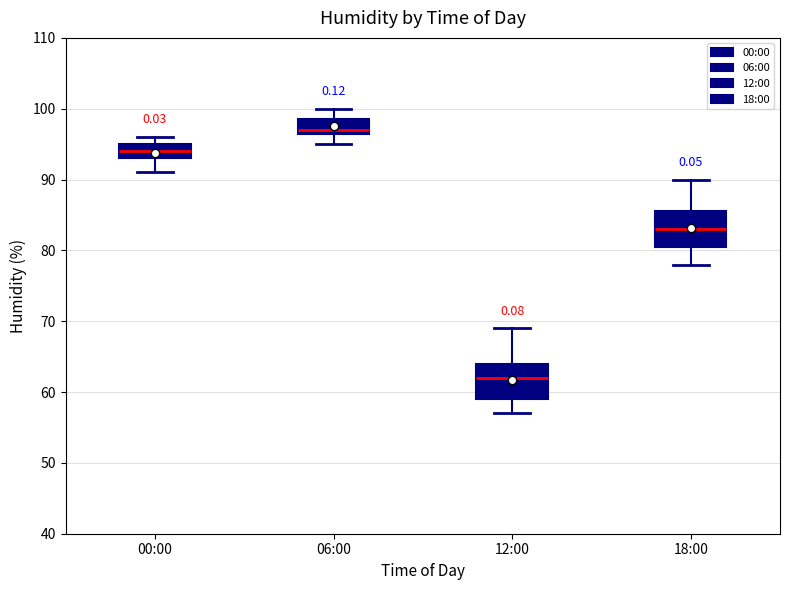

Reading left to right, read every box against the y-axis: the position of its median line, the range the box covers, and the ends of its whiskers. The values are not printed on the chart, so give them approximately, as read against the axis.

00:00: median 94, box 93 to 95, whiskers 91 to 96
06:00: median 97 (just above the box's lower edge), box 97 to 99, whiskers 95 to 100
12:00: median 62, box 59 to 64, whiskers 57 to 69
18:00: median 83, box 81 to 86, whiskers 78 to 90